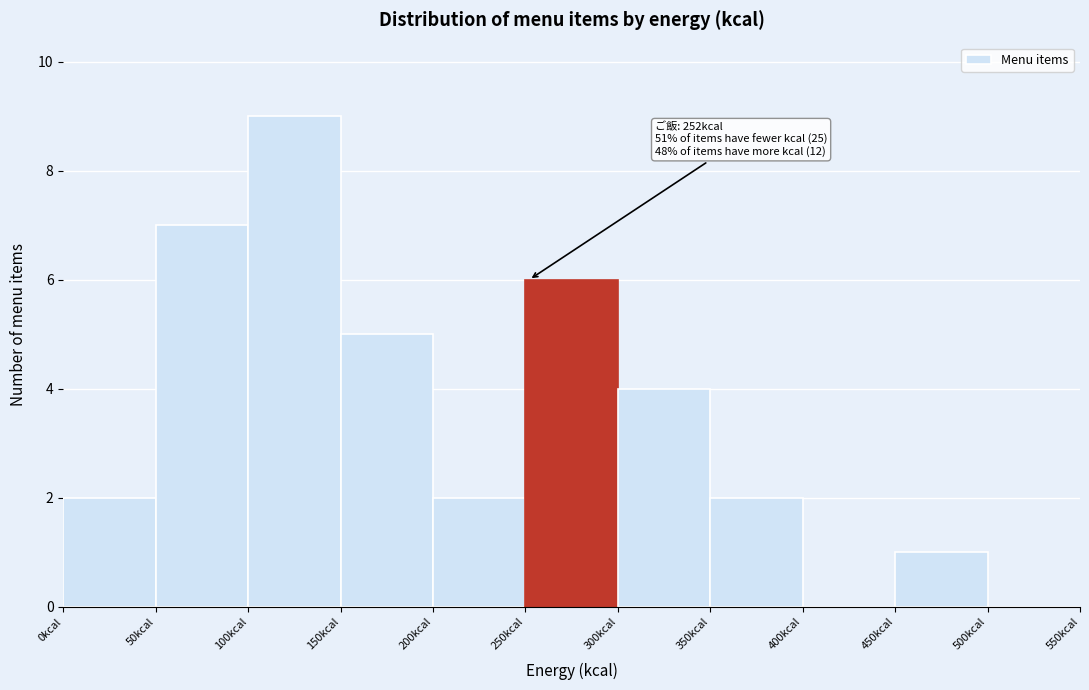

Over which range of the x-axis is the bar tallest?

100 to 150